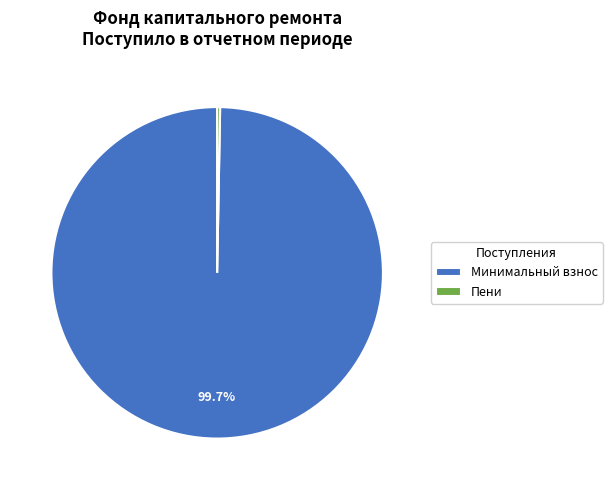

Is there a majority slice in this chart?

Yes